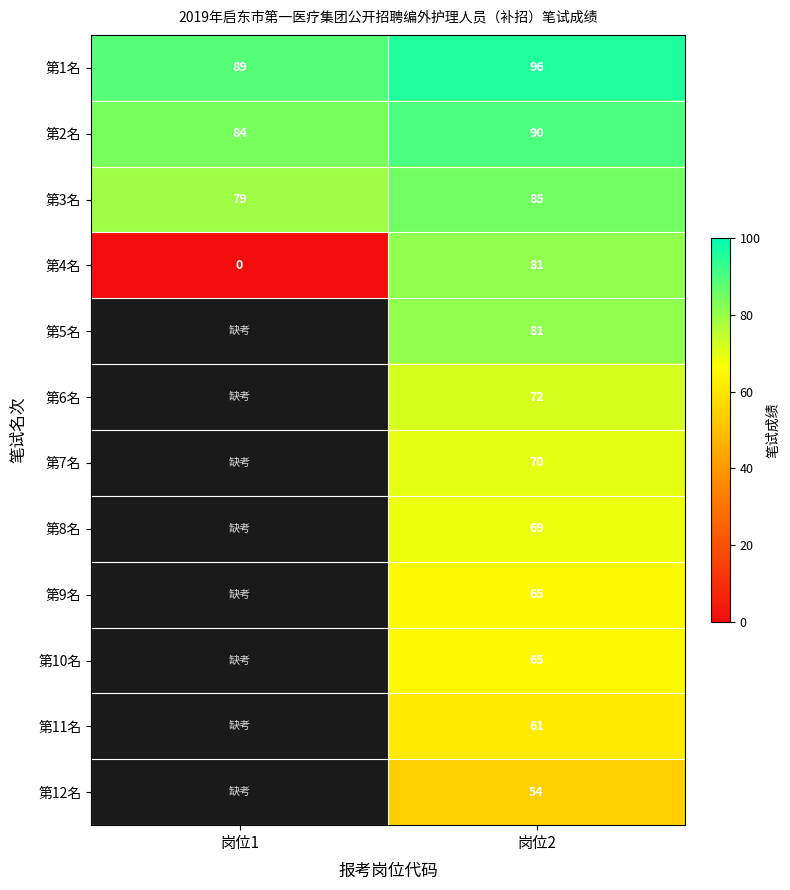

What is the difference between the highest and lowest values at 岗位2?

42